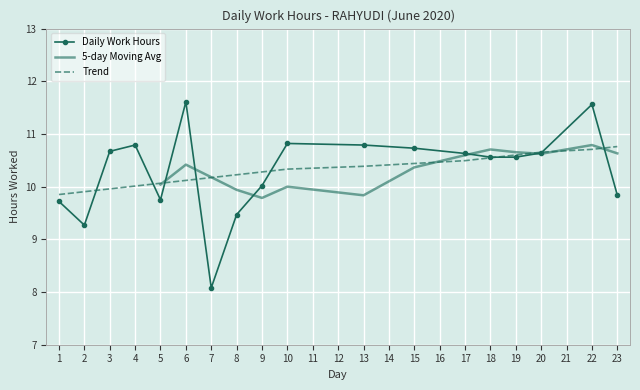

List the labels in order of value, largest first.

6, 22, 10, 4, 13, 15, 3, 20, 17, 18, 19, 9, 23, 5, 1, 8, 2, 7